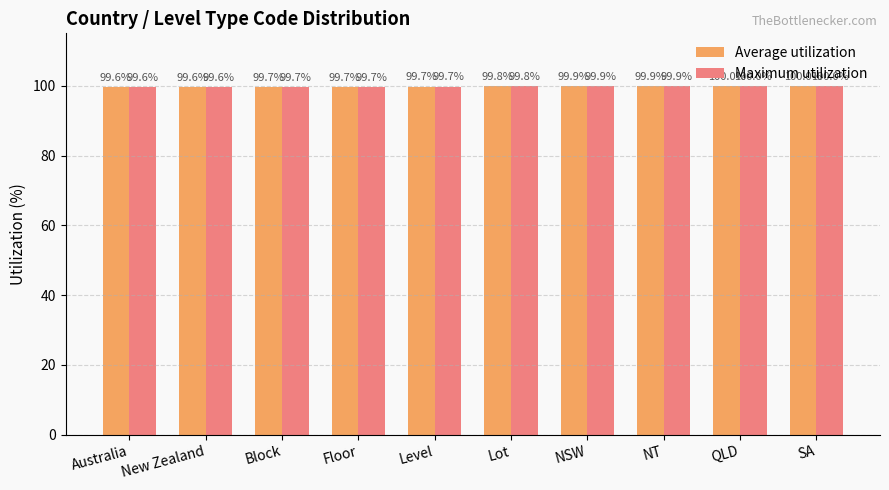

What is the highest value of the Average utilization series?

100.0